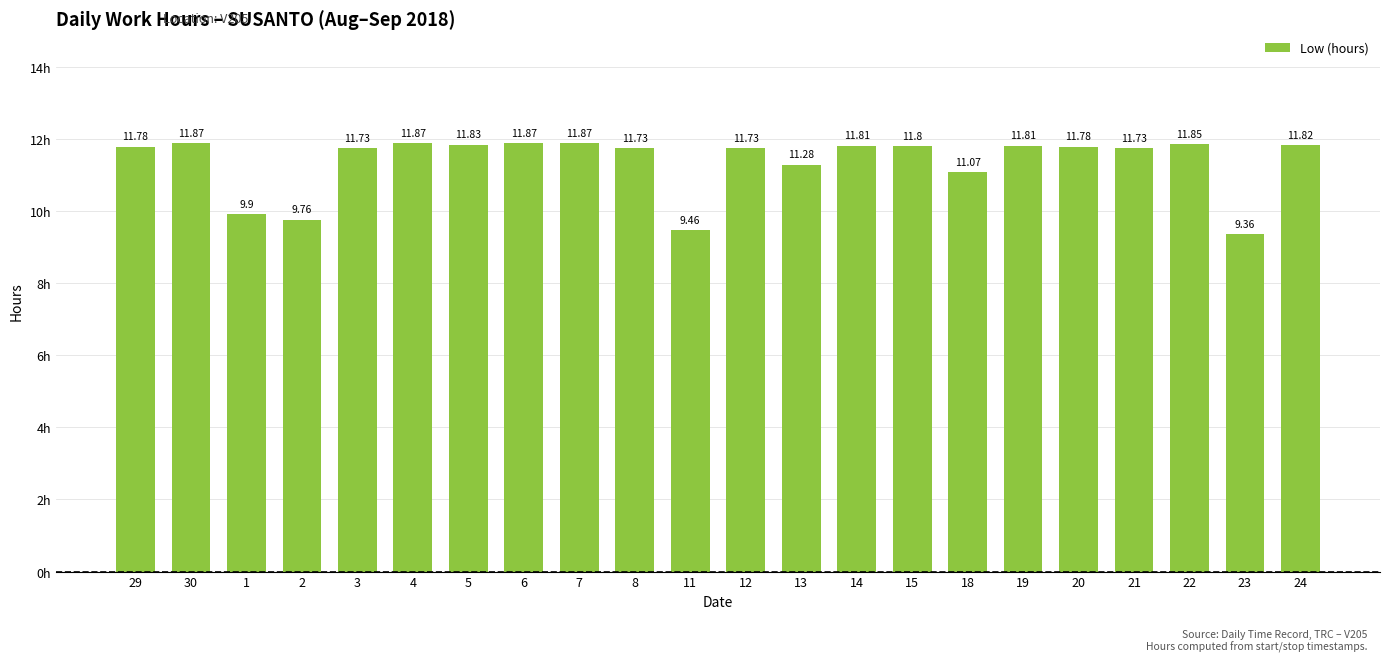

What is the ratio of the value at 13 to the value at 19?

1.0